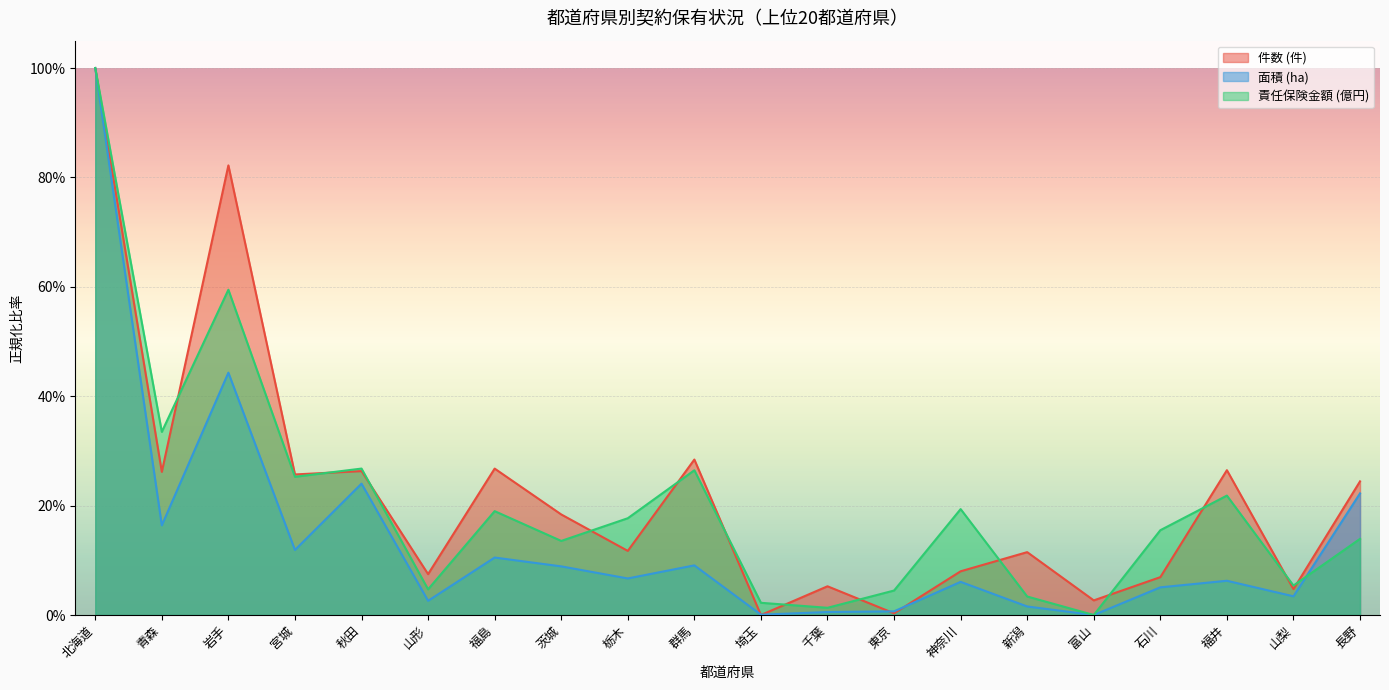

Which series has the largest total across all categories?

件数 (件)